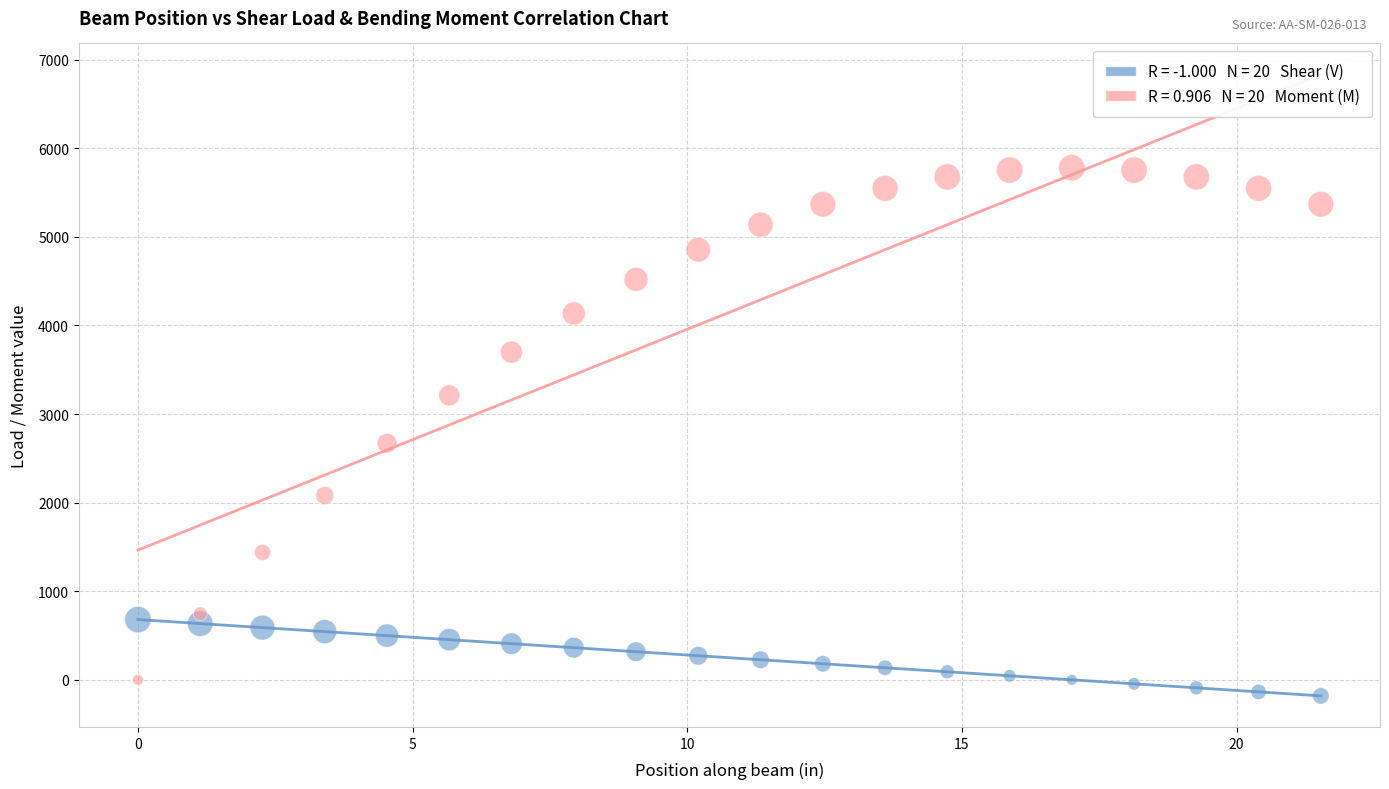

Across all series, what Y value is closest to 2799?

2671.6